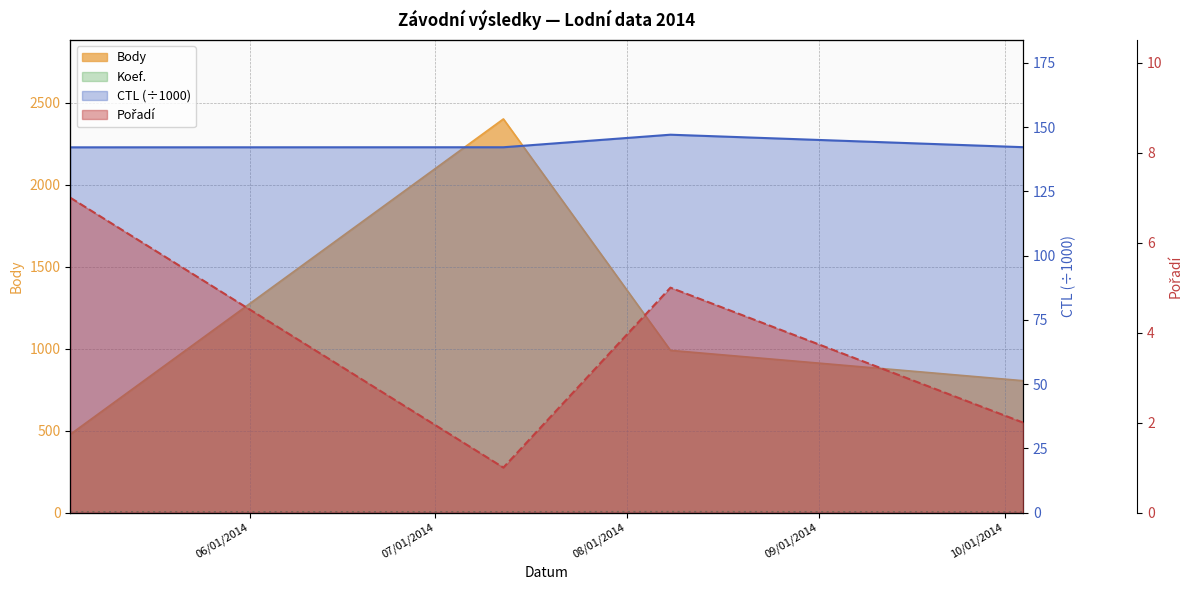

Which series has the largest total across all categories?

Body